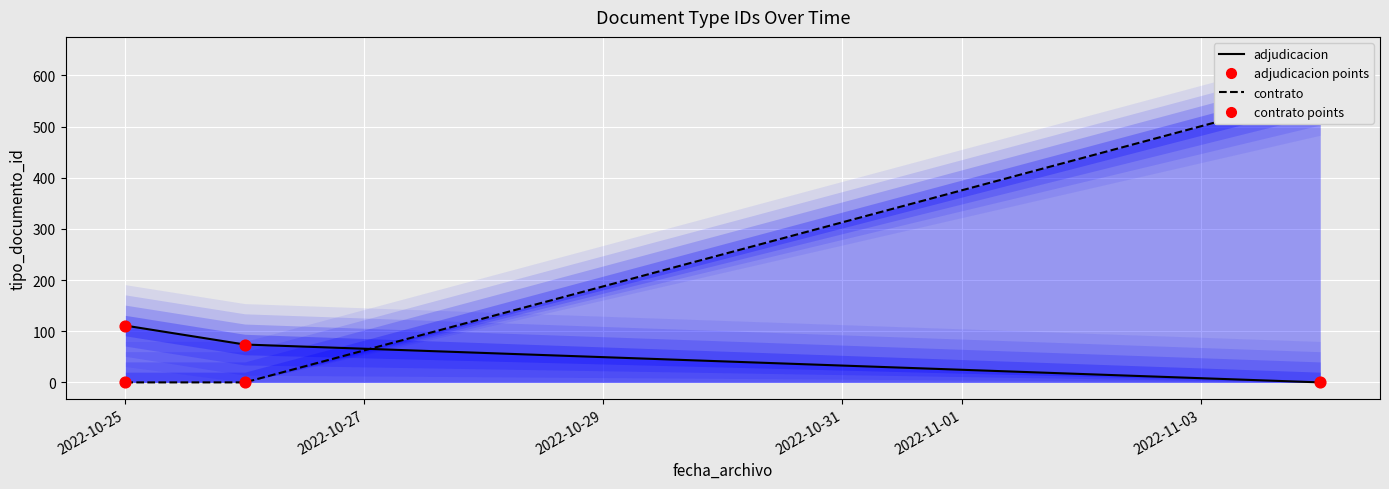

Which series reaches the maximum Y coordinate?

contrato line